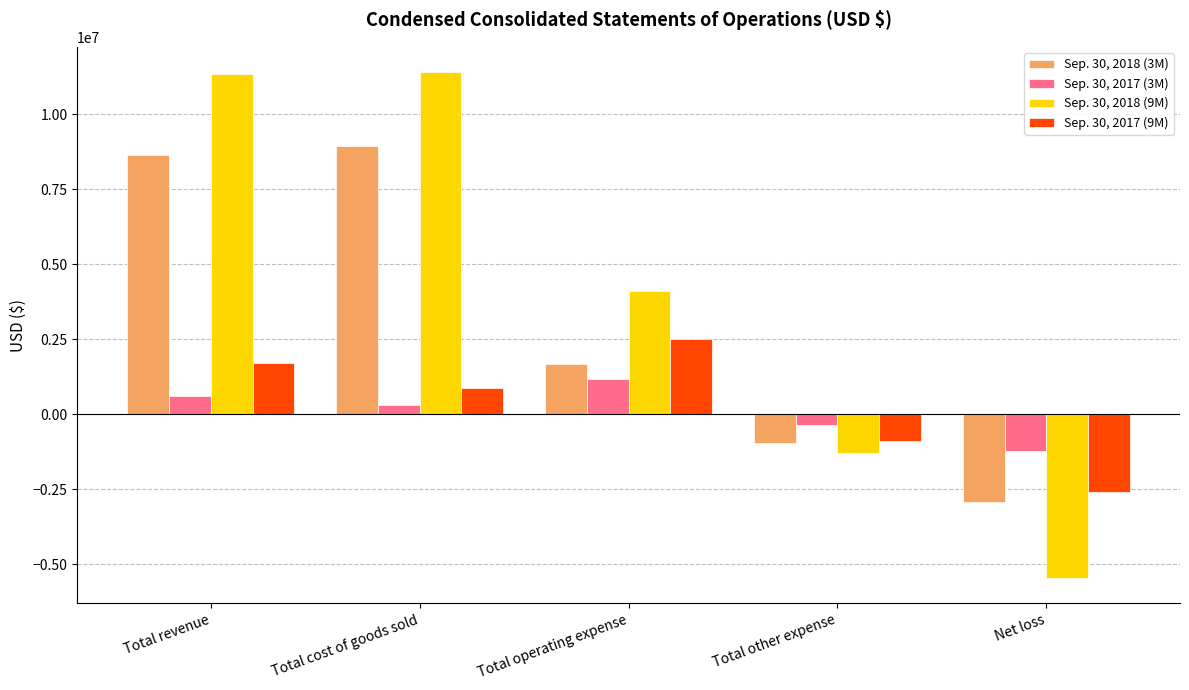

Count the Sep. 30, 2017 (9M) values in the range -909885 to 1692787.

3